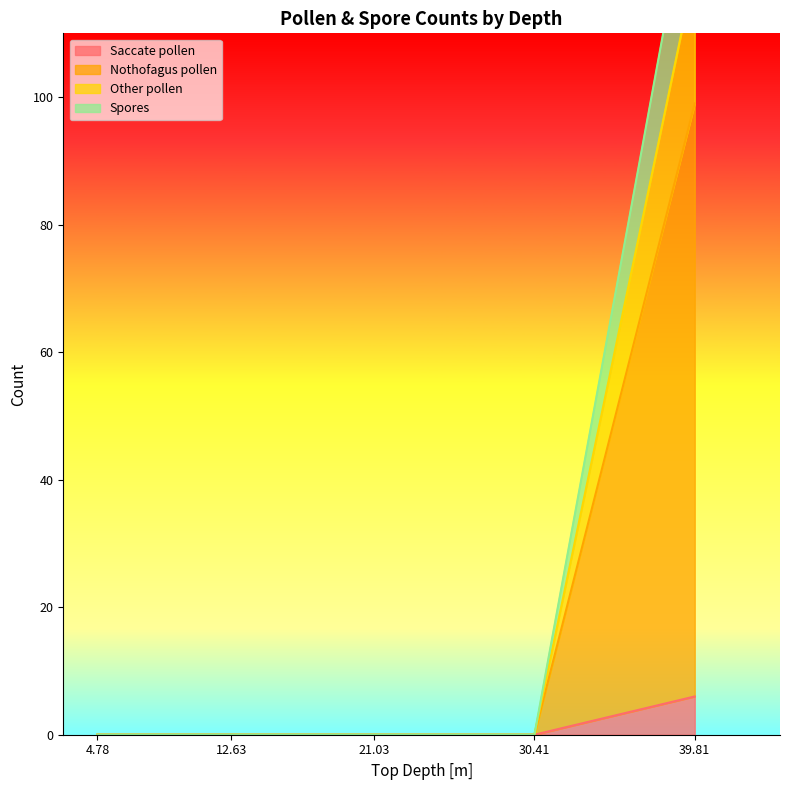

Which category has the highest value in the Spores series?

39.81